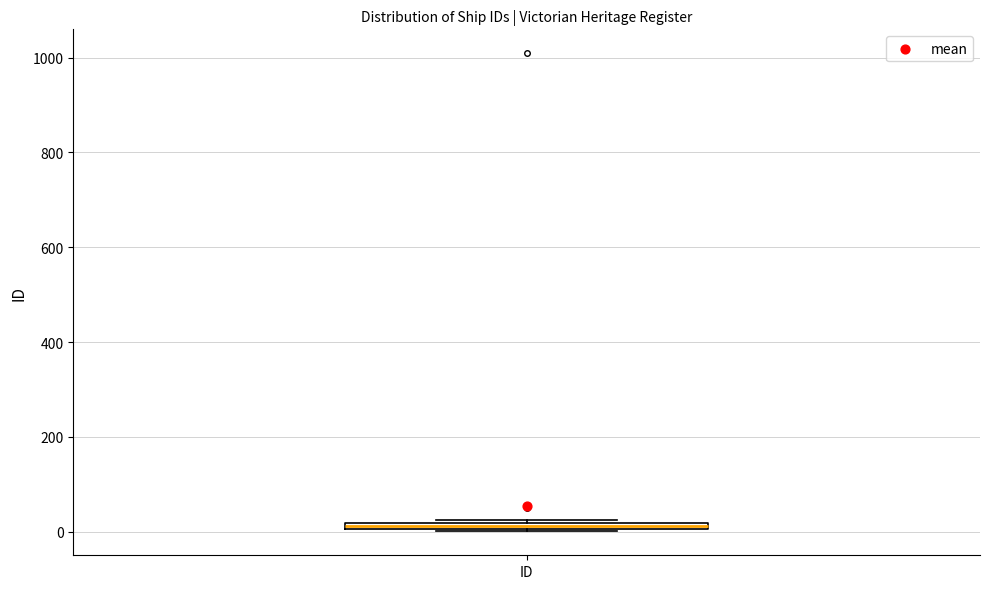

Where is the upper edge of the box for ID on the y-axis? The values are not printed on the chart, so give them approximately, as read against the axis.

20